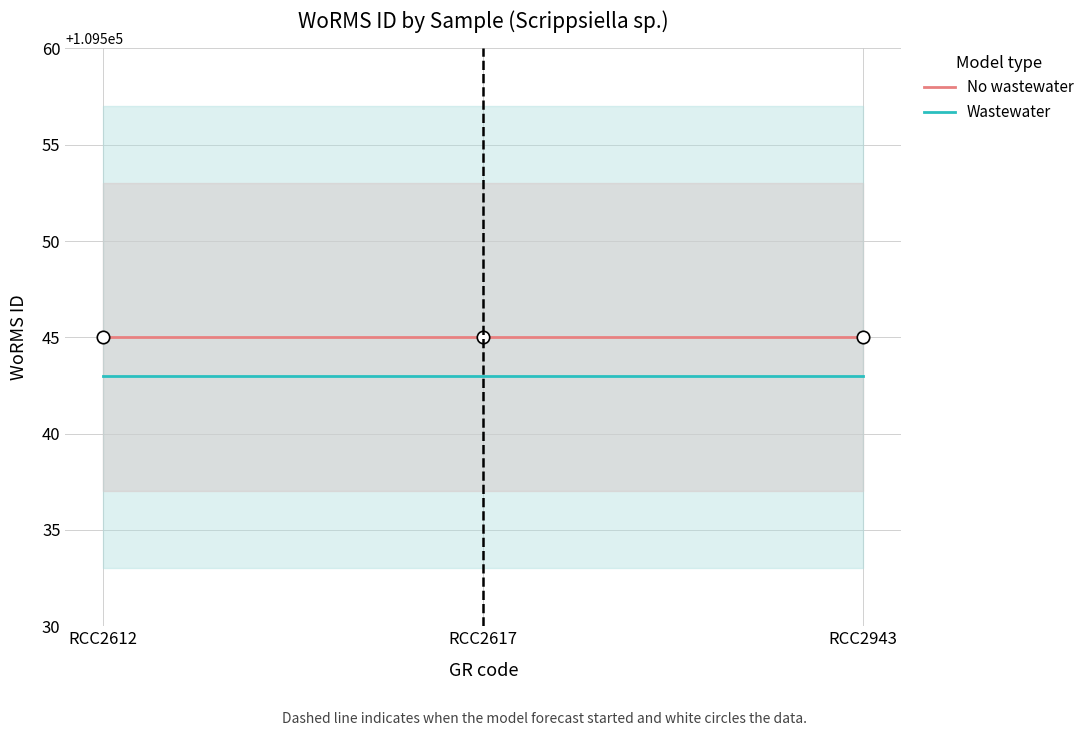

At which category is the sum across all series the highest?

RCC2612